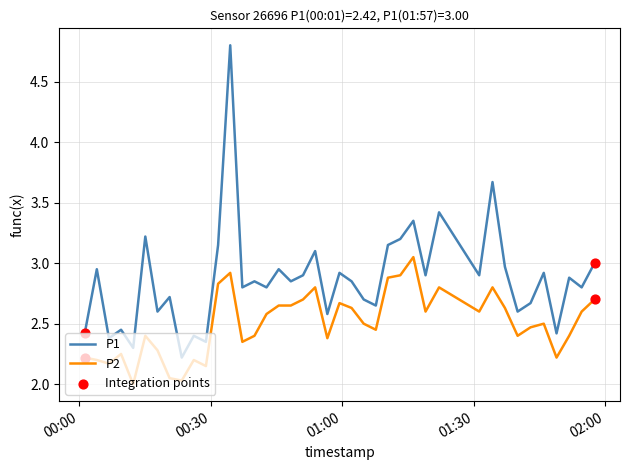

Which series has the largest total across all categories?

P1